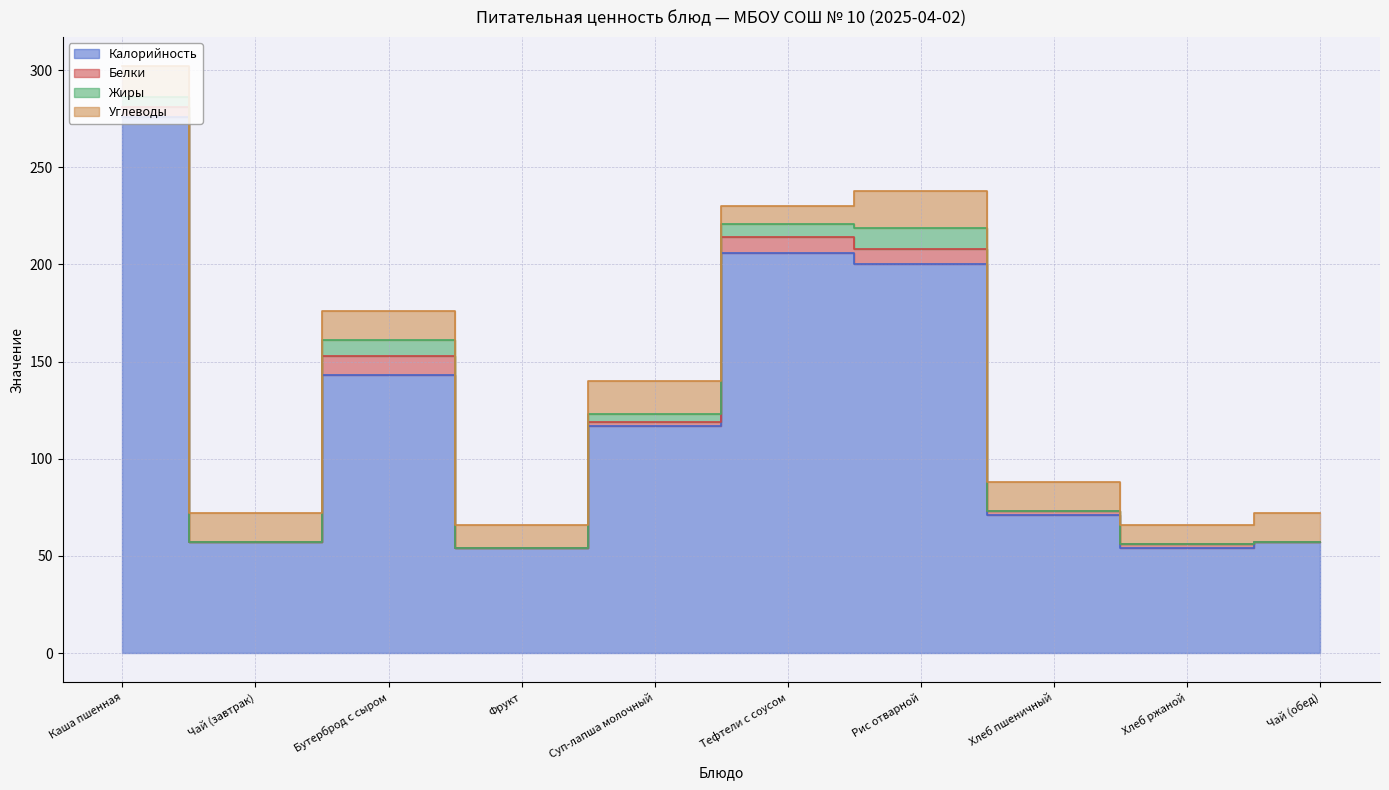

Which label corresponds to the smallest value in the chart?

Чай (завтрак)